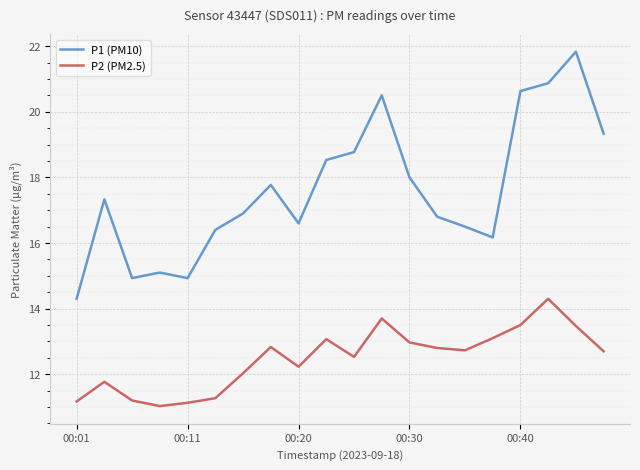

What is the difference between the maximum and minimum values in the P2 (PM2.5) series?

3.3